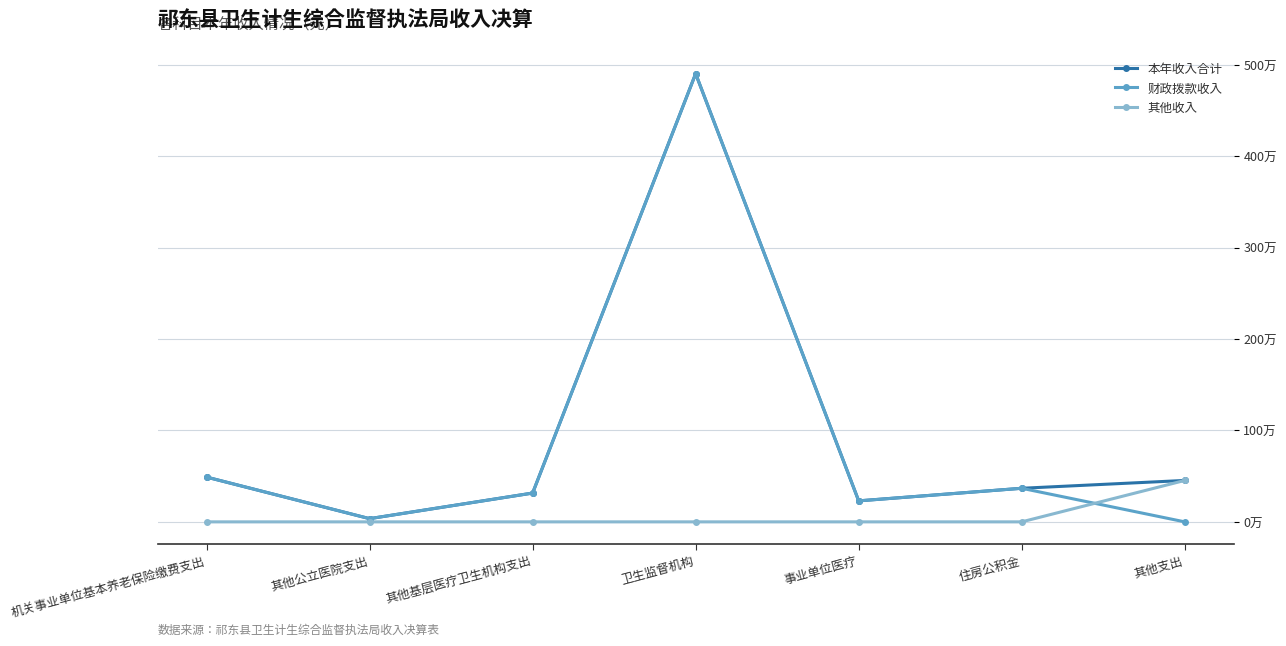

The value of 财政拨款收入 at 其他支出 is 0.0. True or false?

True